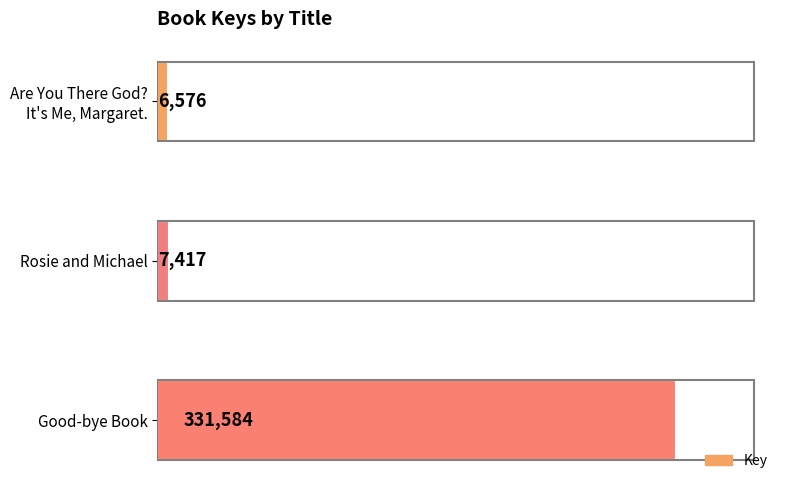

The value at Rosie and Michael is 7417. True or false?

True